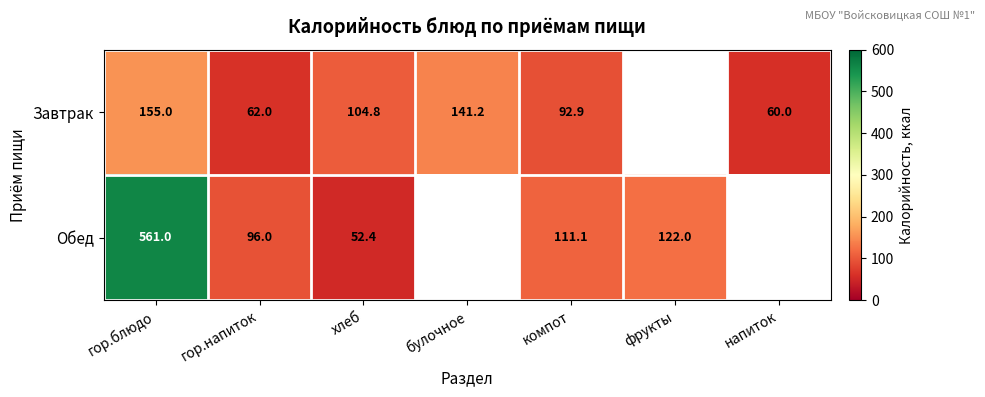

Is it true that Завтрак equals 92.9 at компот?

True